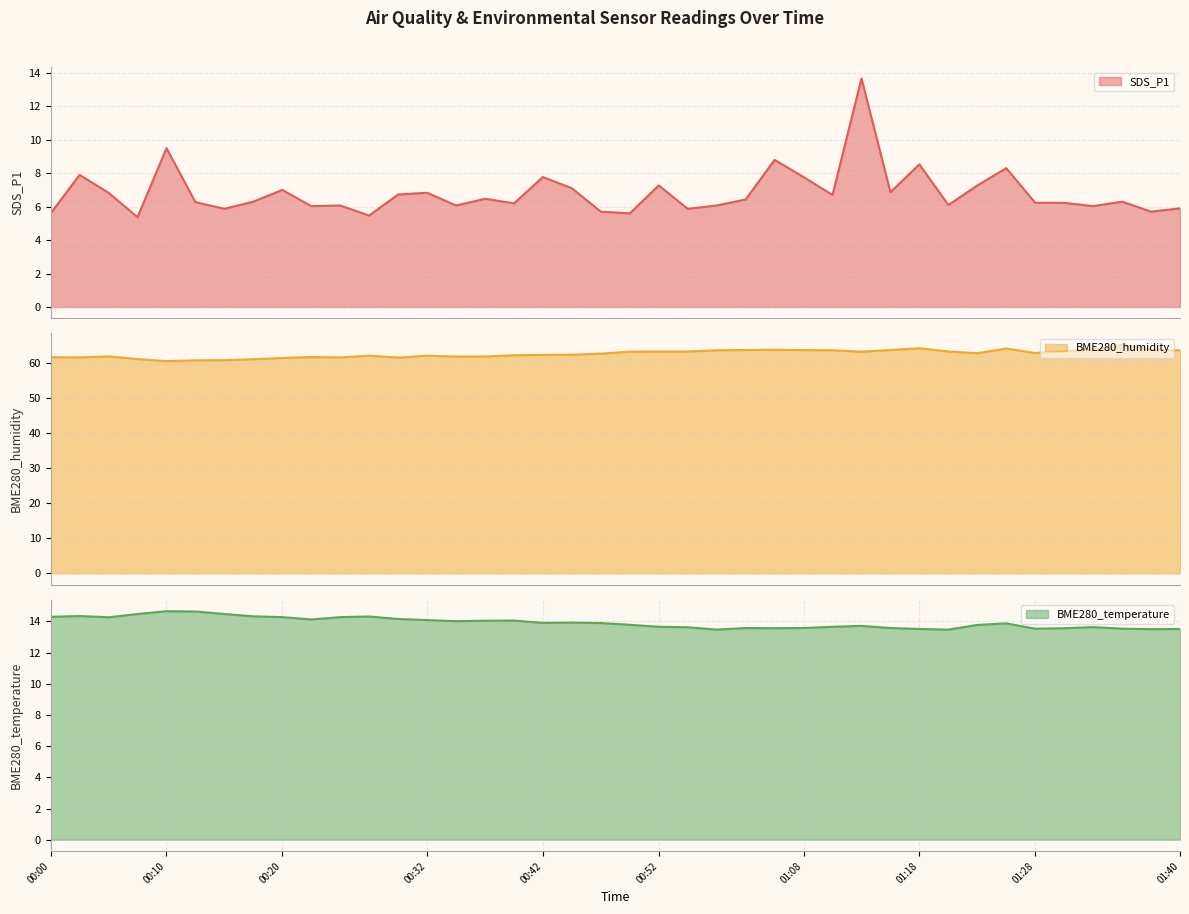

What is the value of the BME280_temperature point at the 22nd from the left?

13.7